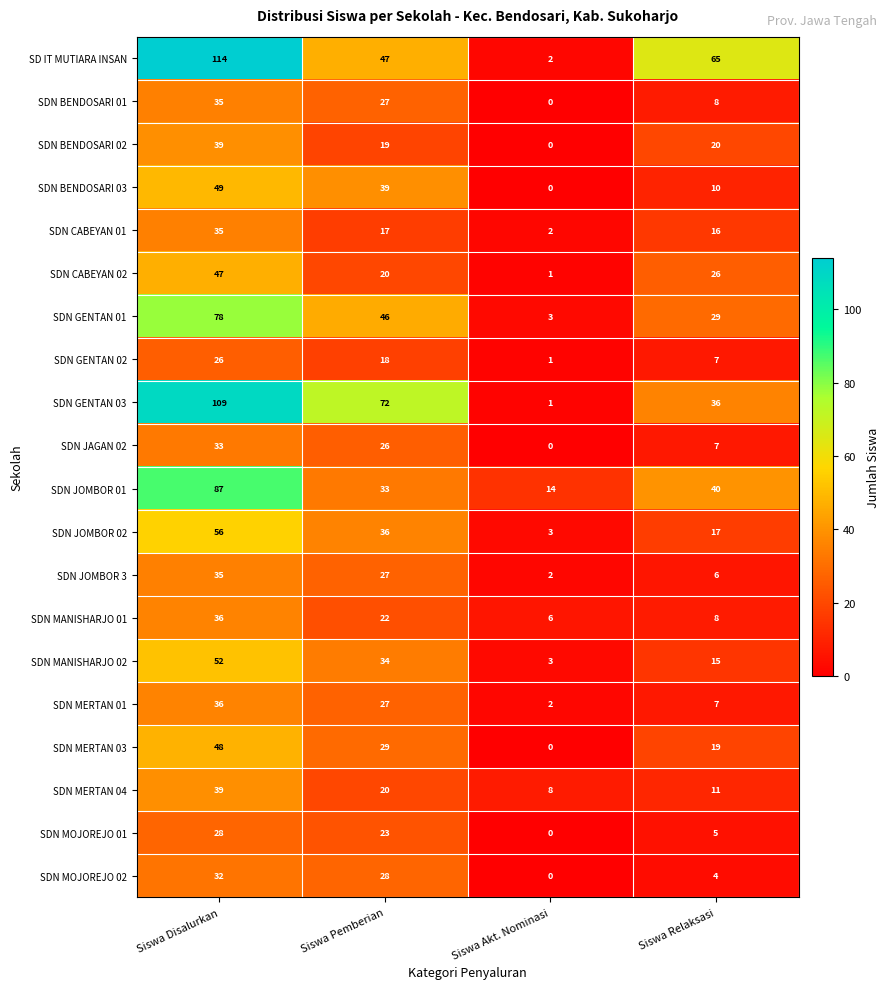

The value of SD IT MUTIARA INSAN at Siswa Relaksasi is 38. True or false?

False